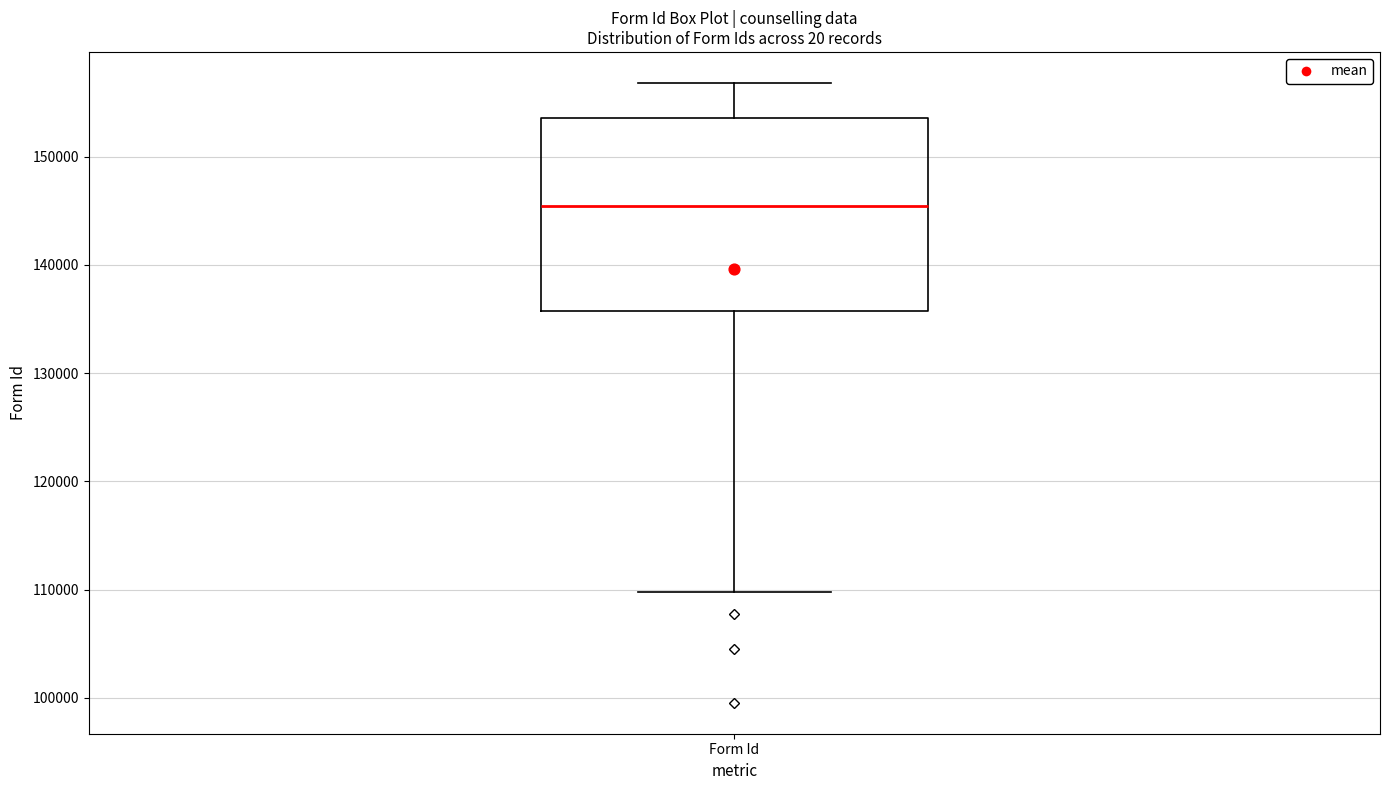

Read this box plot against the y-axis: the position of the median line, the range covered by the box, and the ends of both whiskers. The values are not printed on the chart, so give them approximately, as read against the axis.

median 145000, box 136000 to 154000, whiskers 110000 to 157000